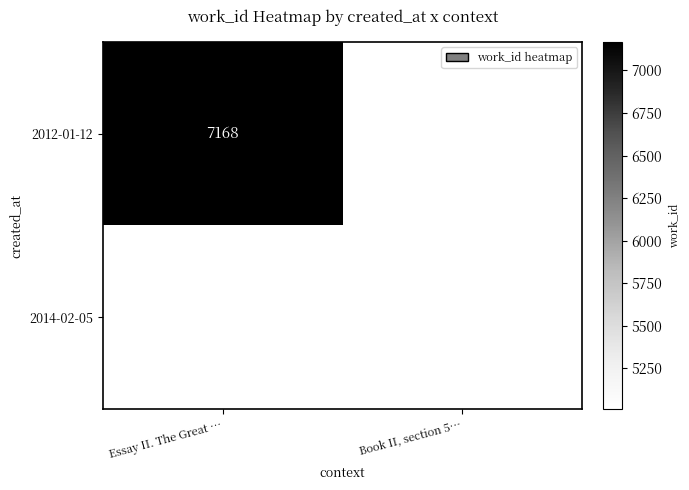

List the labels in order of 2012-01-12 value, smallest first.

Essay II. The Great …, Book II, section 5…